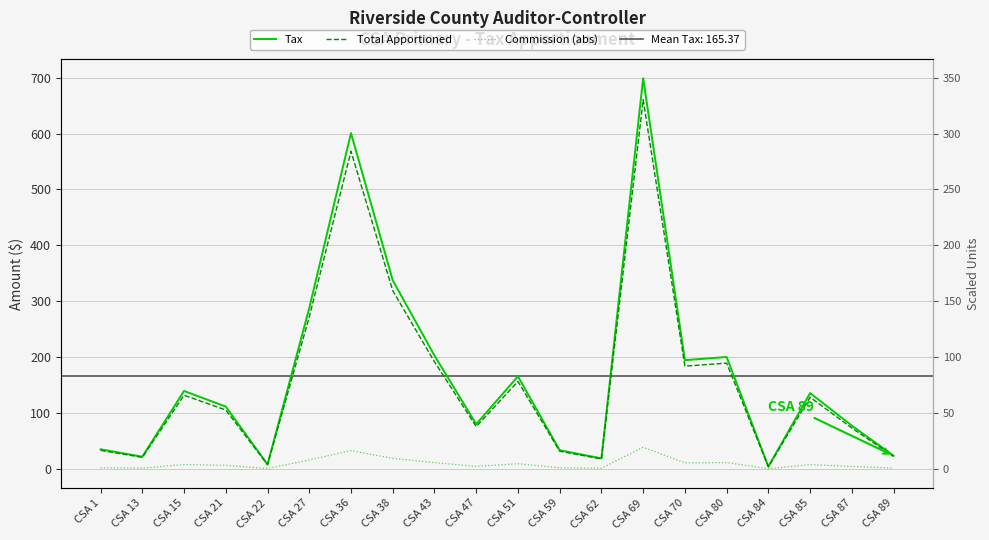

Is it true that Tax equals 33.2 at CSA 59?

True